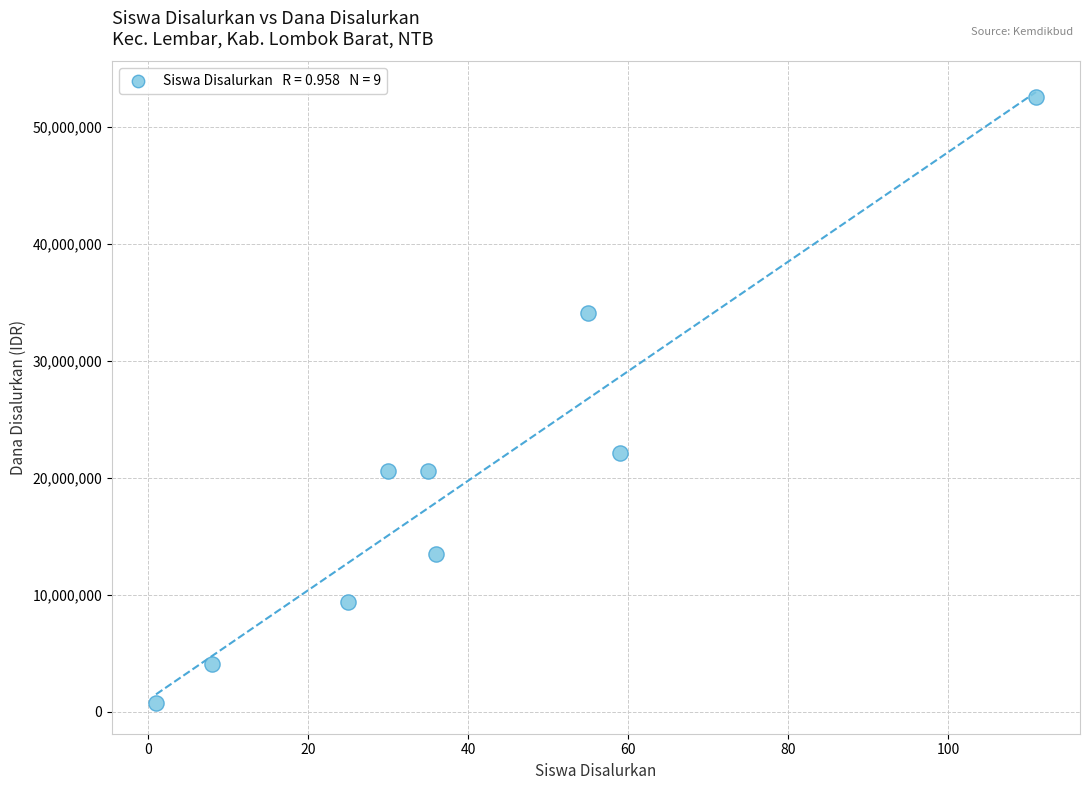

What is the average X value?

40